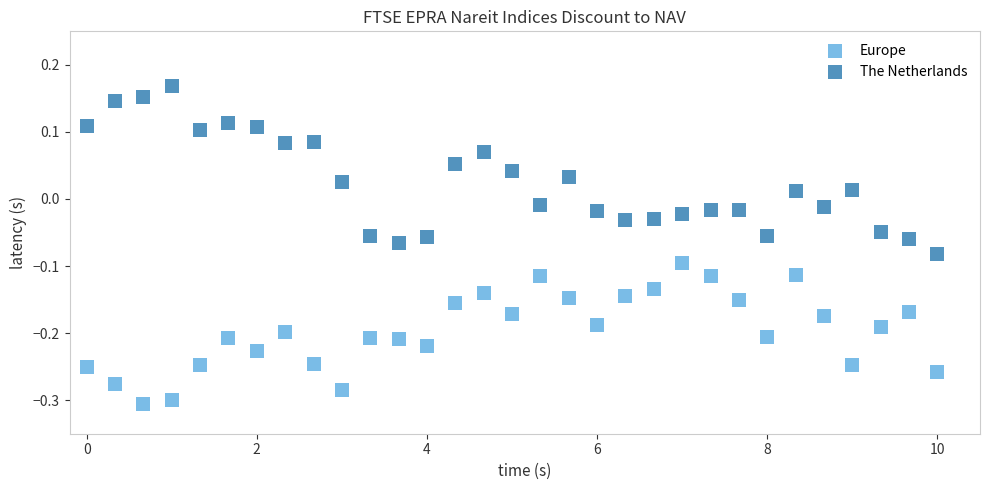

Across all data points, what is the range of X values (max minus min)?

10.0